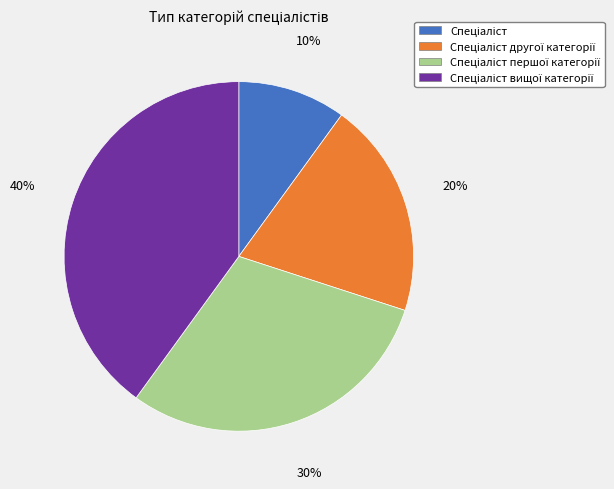

To the nearest percent, what is the difference between the largest and smallest slice percentages?

30%